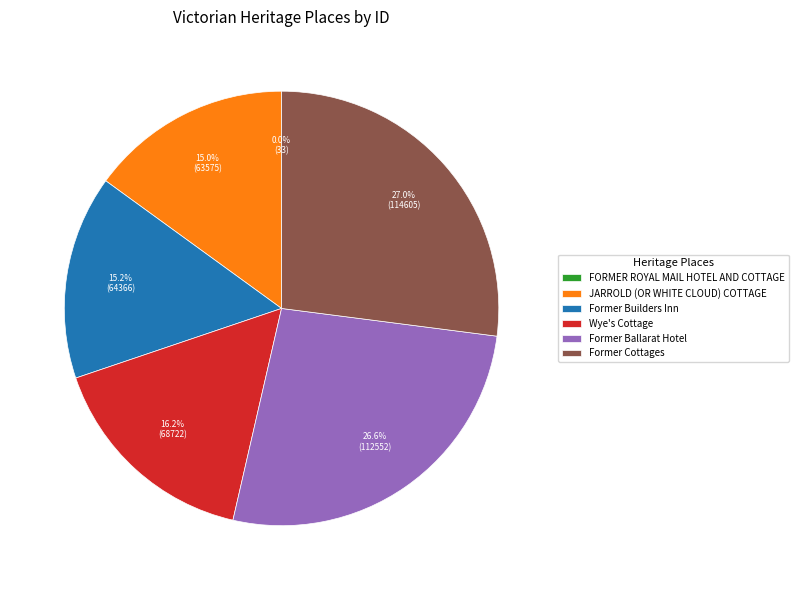

Which has a higher value, Wye's Cottage or JARROLD (OR WHITE CLOUD) COTTAGE?

Wye's Cottage